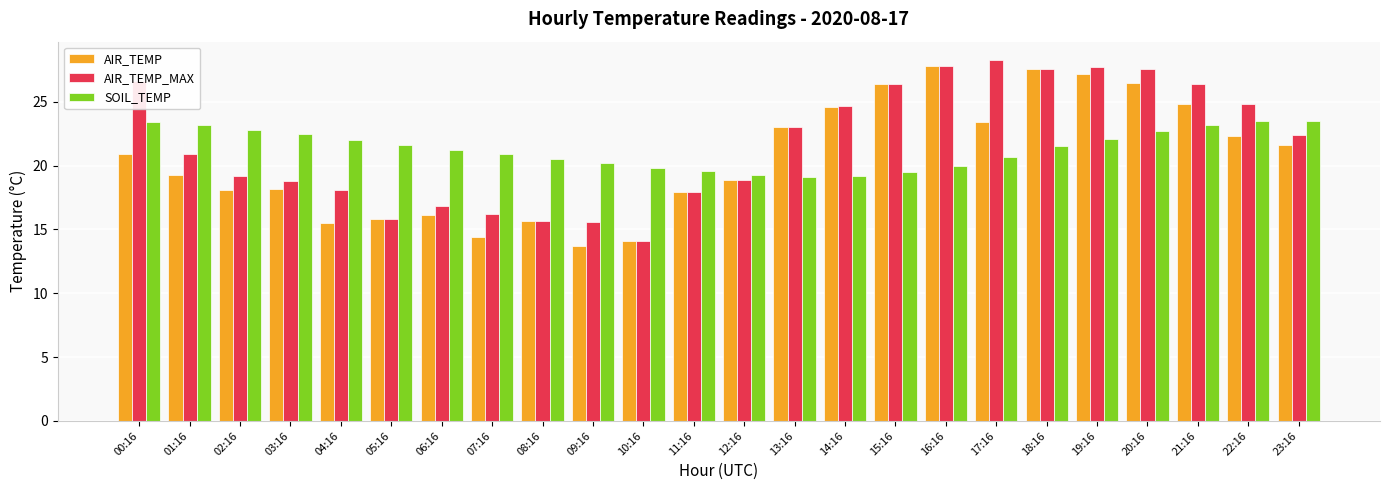

What is the difference between the SOIL_TEMP values at 22:16 and 09:16?

3.3